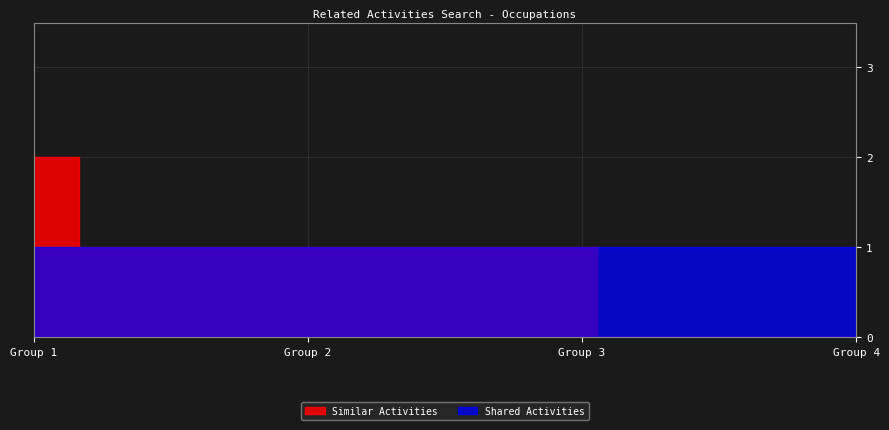

Does the chart display data point markers on the line(s)?

No